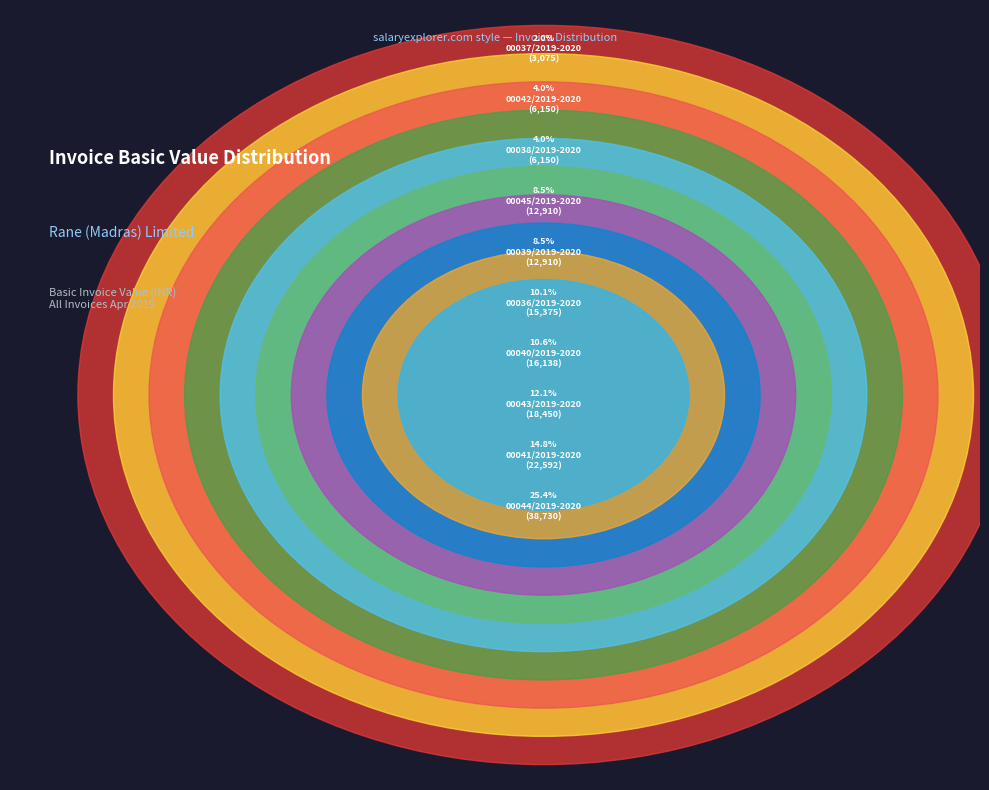

Count the number of slices in the pie.

10